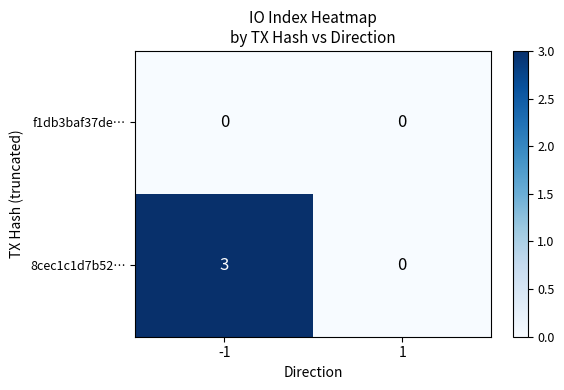

What is the sum of the 8cec1c1d7b52… values at 1 and -1?

3